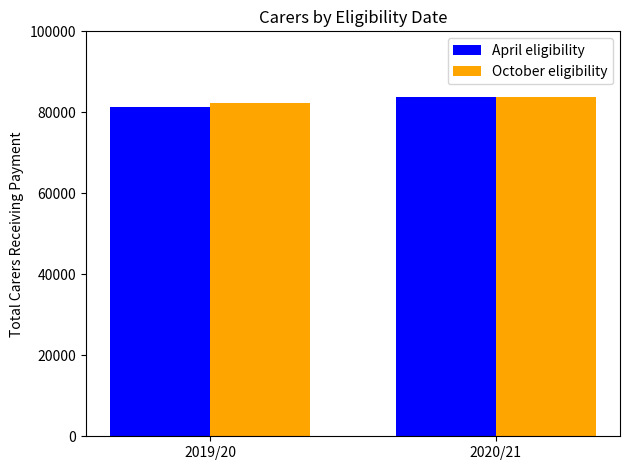

List the labels in order of April eligibility value, smallest first.

2019/20, 2020/21